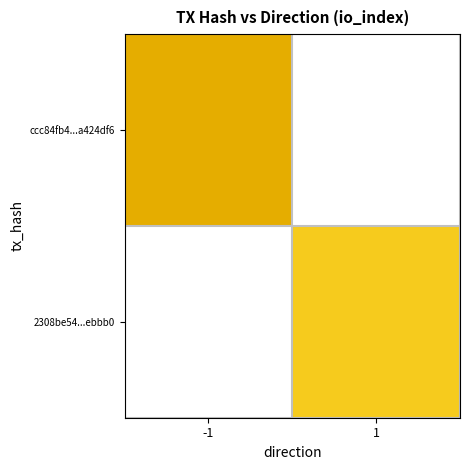

How many data points in 2308be54f560cce19aee11398f489f4dddebbb0 are less than 23?

1